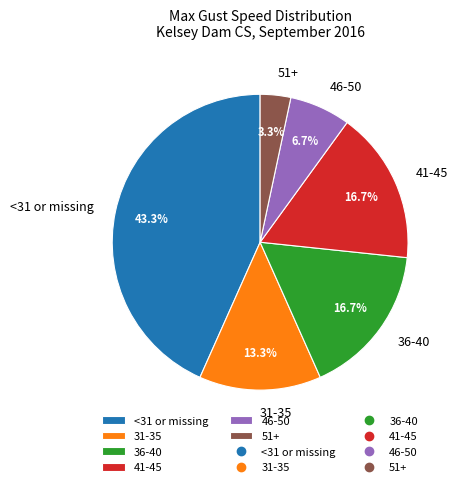

What is the ratio of the value at 46-50 to the value at 51+?

2.0